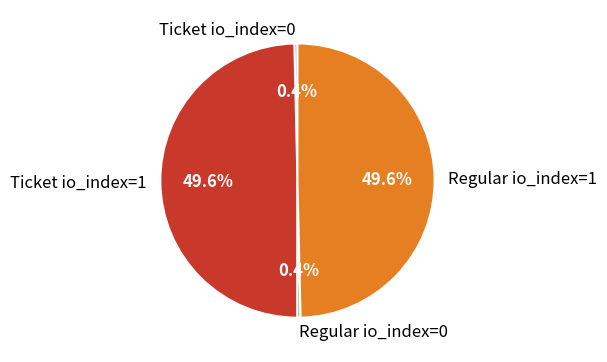

Is there a majority slice in this chart?

No